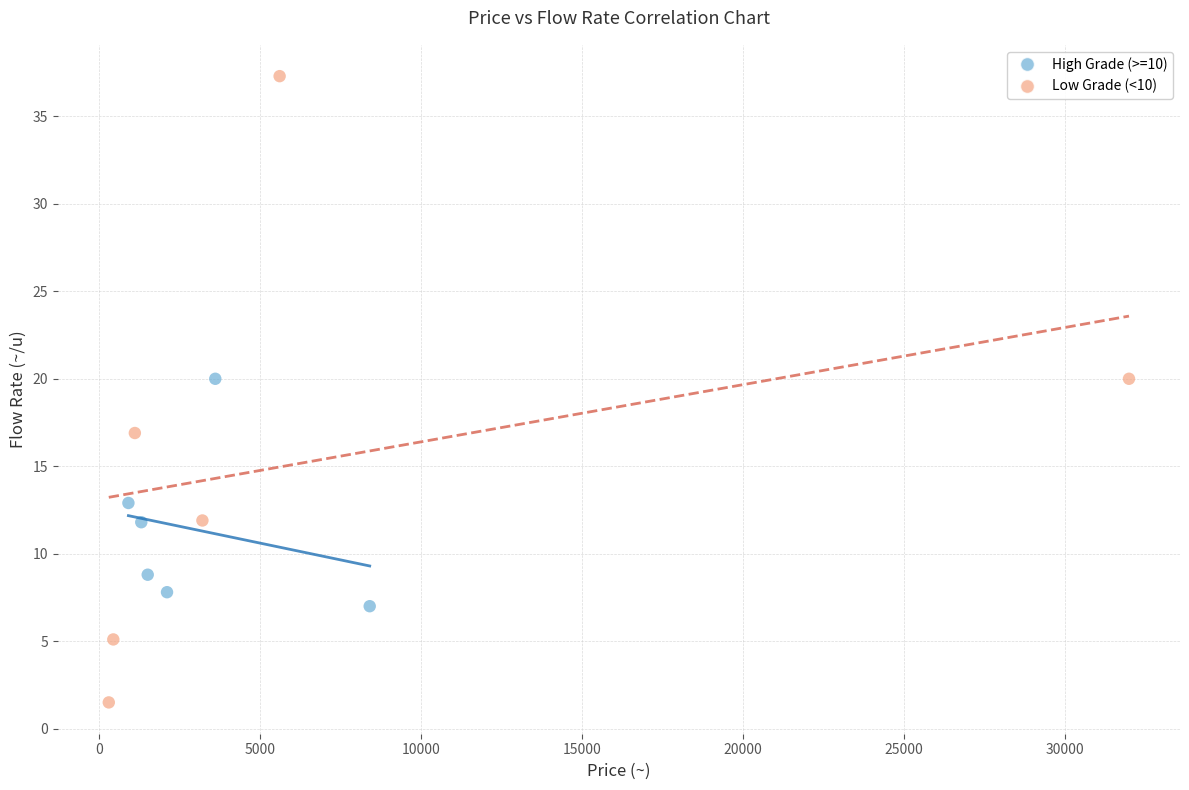

Which series reaches the minimum Y coordinate?

Low Grade (<10)